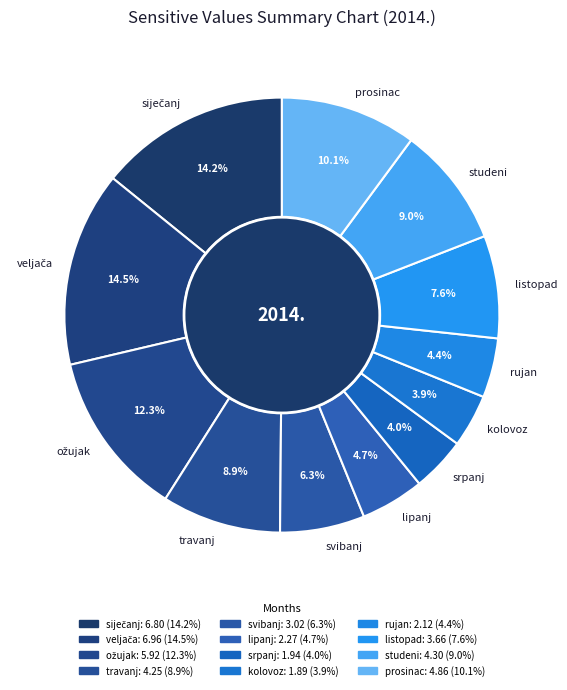

Approximately how many times larger is the value at svibanj compared to kolovoz?

1.6